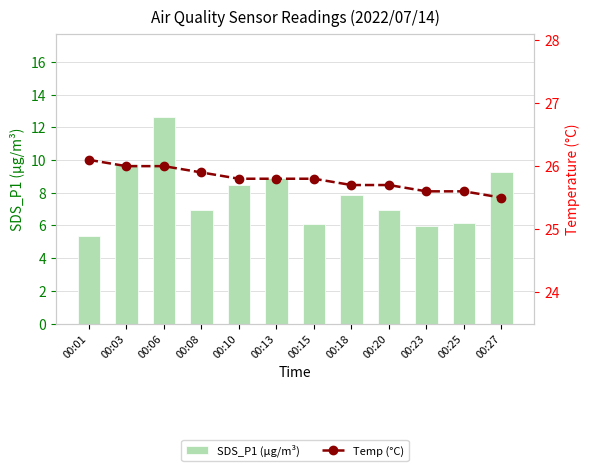

At how many categories does at least one series exceed 22?

12